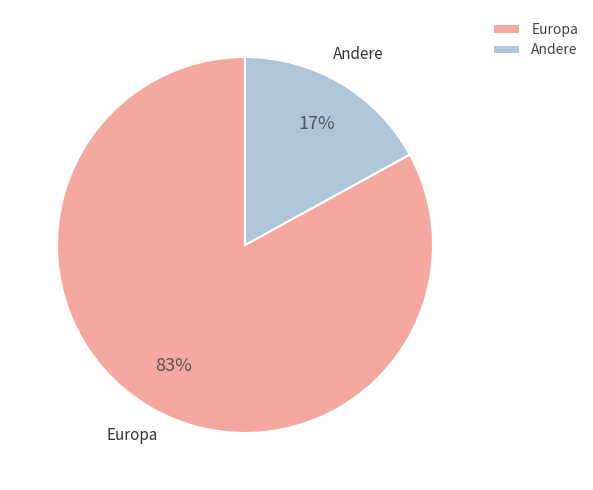

The Europa slice represents 83% of the pie. True or false?

True